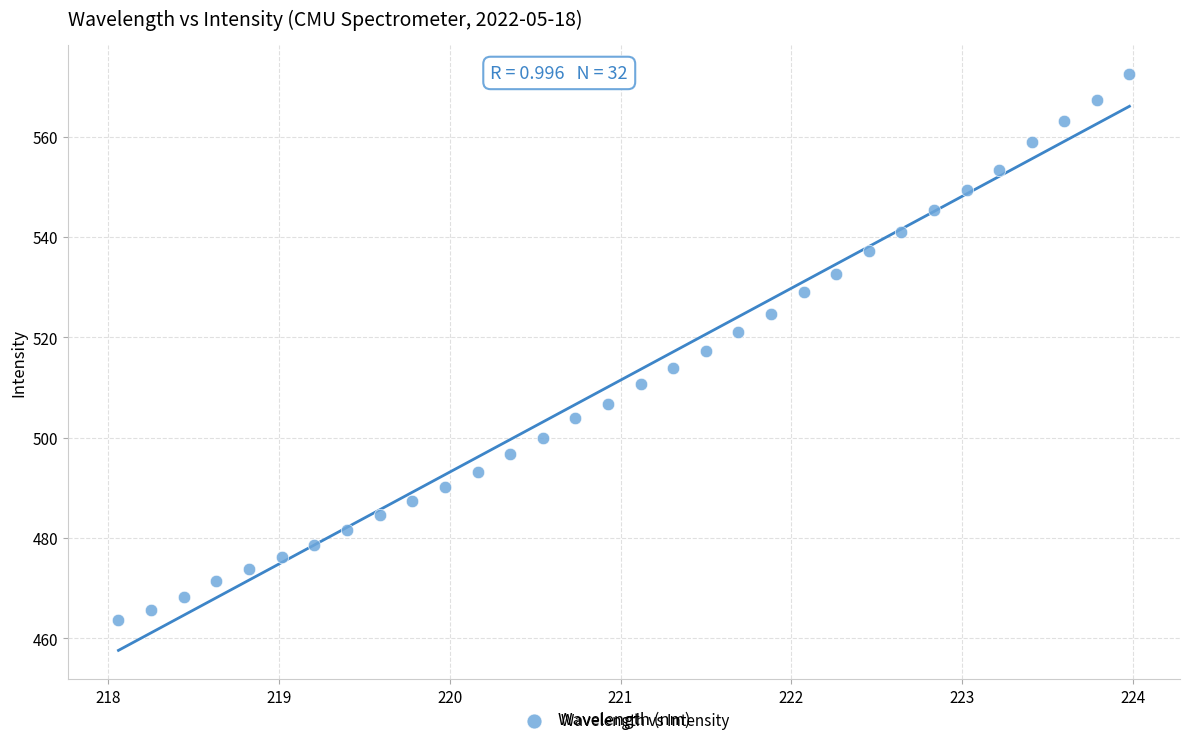

What is the range of Y values (max minus min)?

108.8